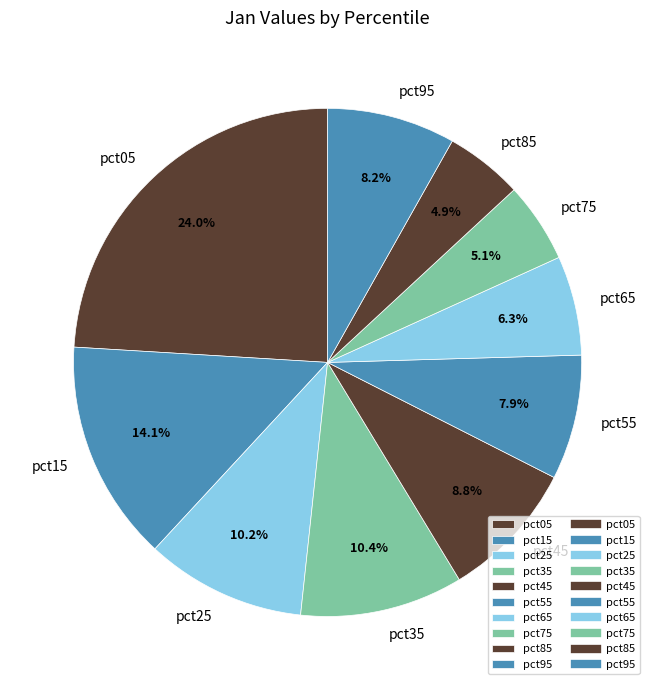

How many slices are in this pie chart?

10